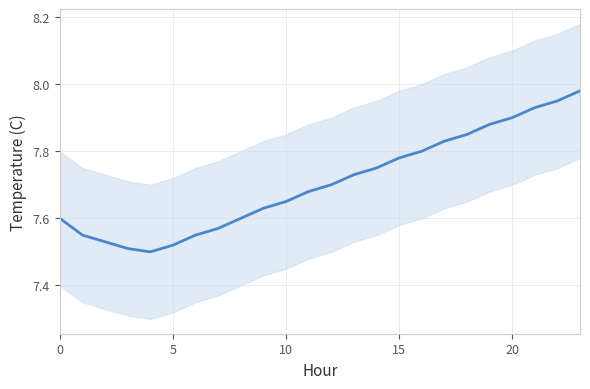

How many lines are shown in the chart?

1